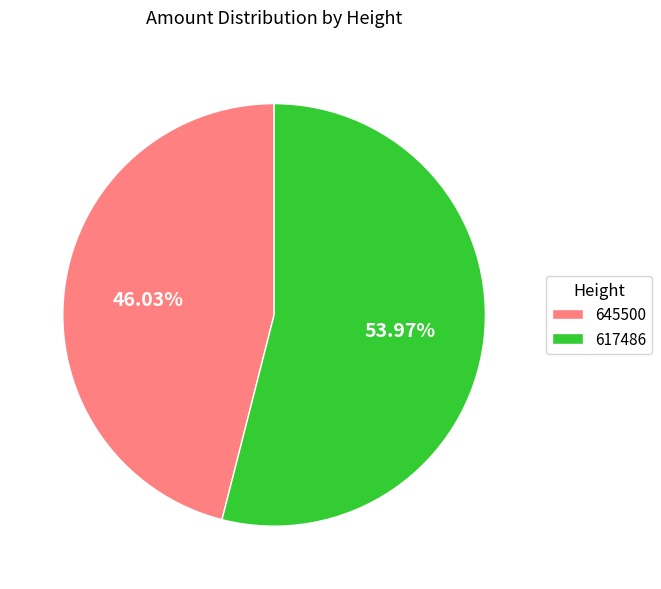

Combined, do 617486 and 645500 account for over 50%?

Yes